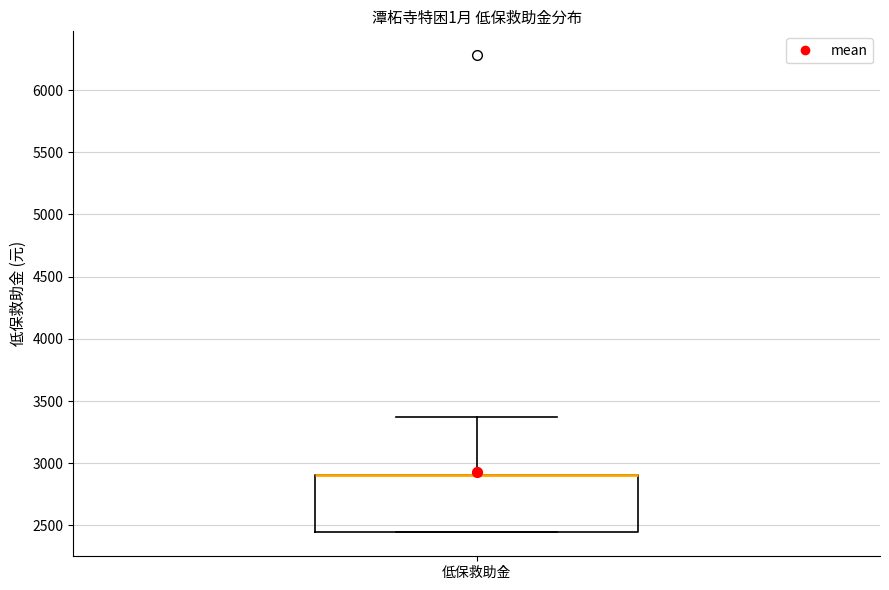

Where is the upper edge of the box for 低保救助金 on the y-axis? The values are not printed on the chart, so give them approximately, as read against the axis.

2900